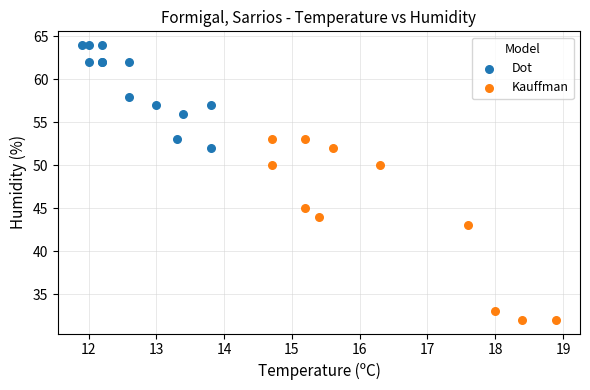

Which series contains the lowest Y value?

Kauffman